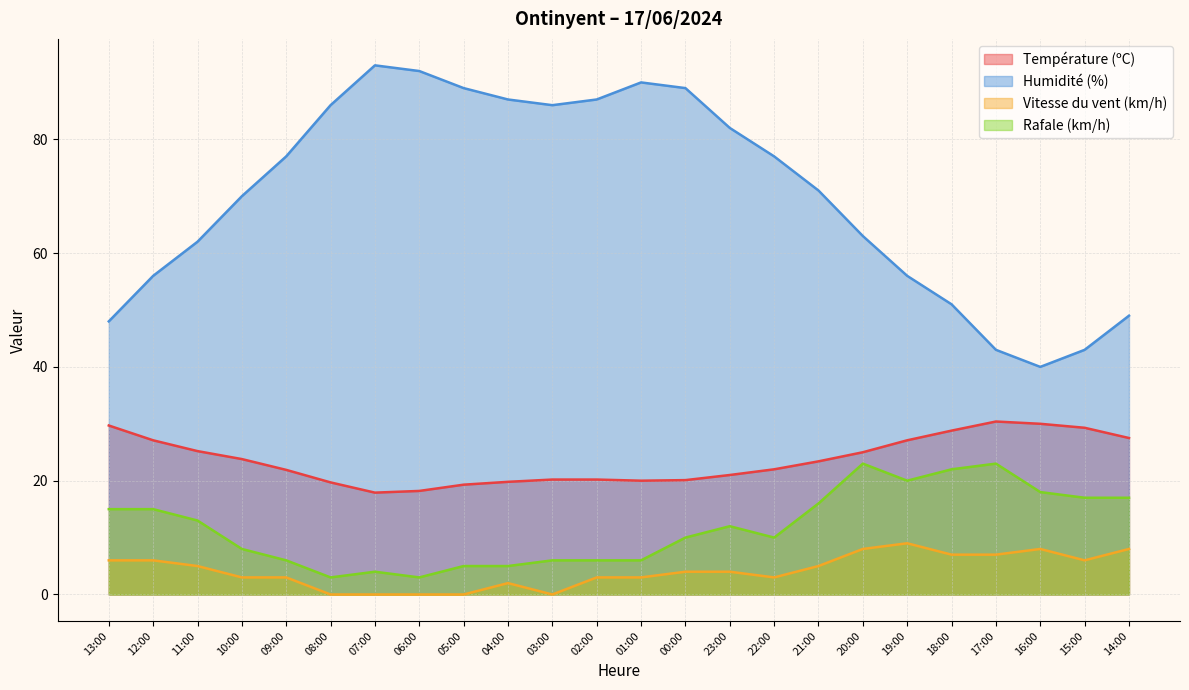

Rank the series at 00:00 from highest to lowest value.

Humidité (%), Température (ºC), Rafale (km/h), Vitesse du vent (km/h)